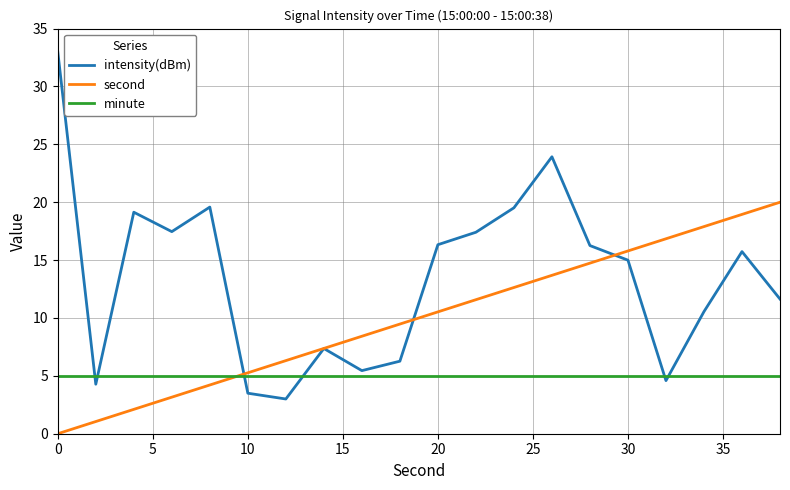

True or false: second and intensity(dBm) cross at least once.

True